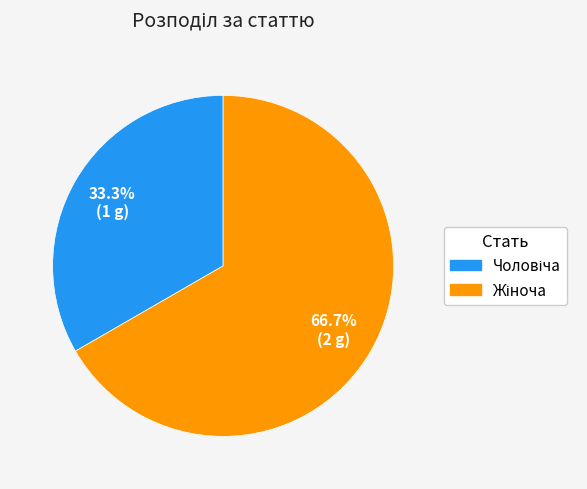

Is there any slice that represents more than half of the pie?

Yes